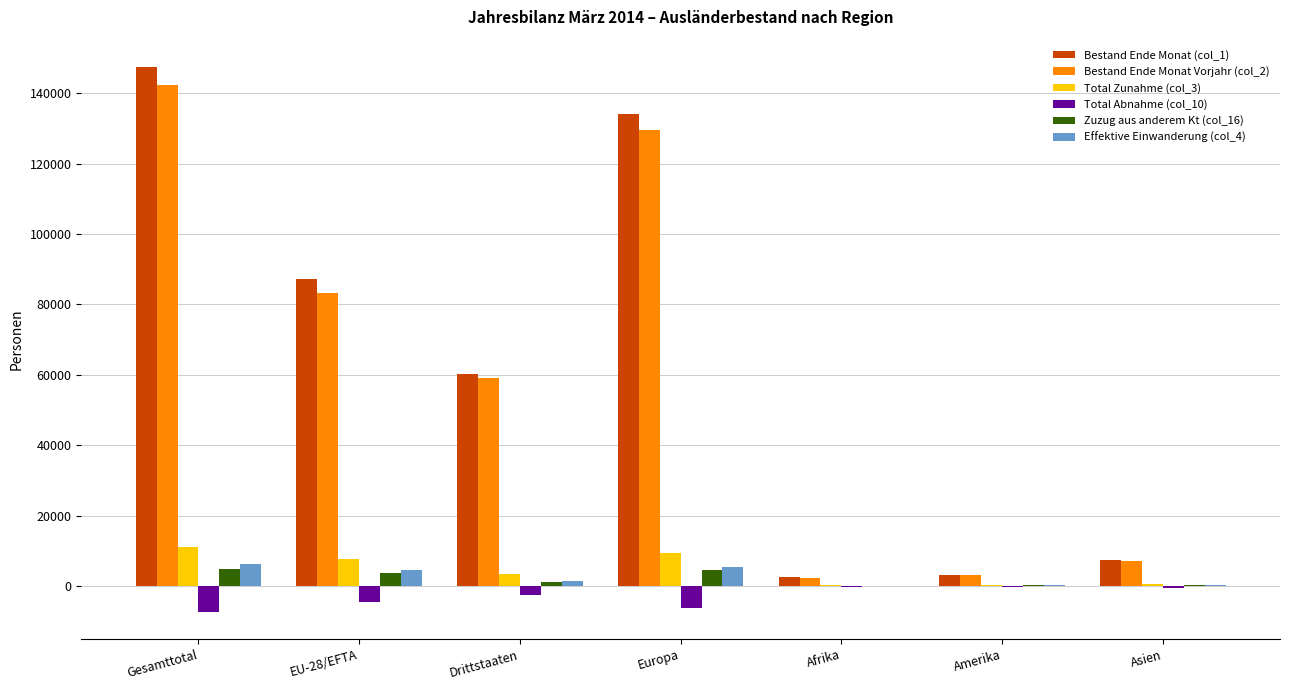

How many distinct data groups are displayed?

6